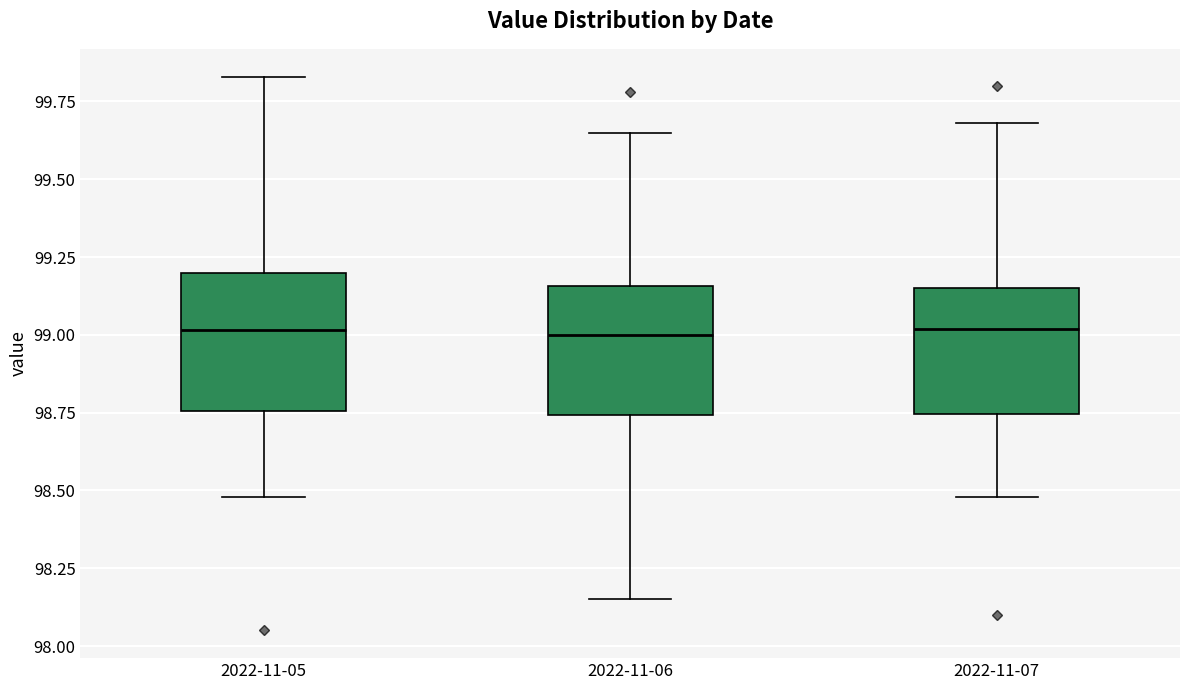

Reading left to right, transcribe this box plot: for each box, give where its median line is, the range the box spans, and where its two whiskers end, as read against the y-axis. The values are not printed on the chart, so give them approximately, as read against the axis.

2022-11-05: median 99.00, box 98.75 to 99.20, whiskers 98.50 to 99.85
2022-11-06: median 99.00, box 98.75 to 99.15, whiskers 98.15 to 99.65
2022-11-07: median 99.00, box 98.75 to 99.15, whiskers 98.50 to 99.70